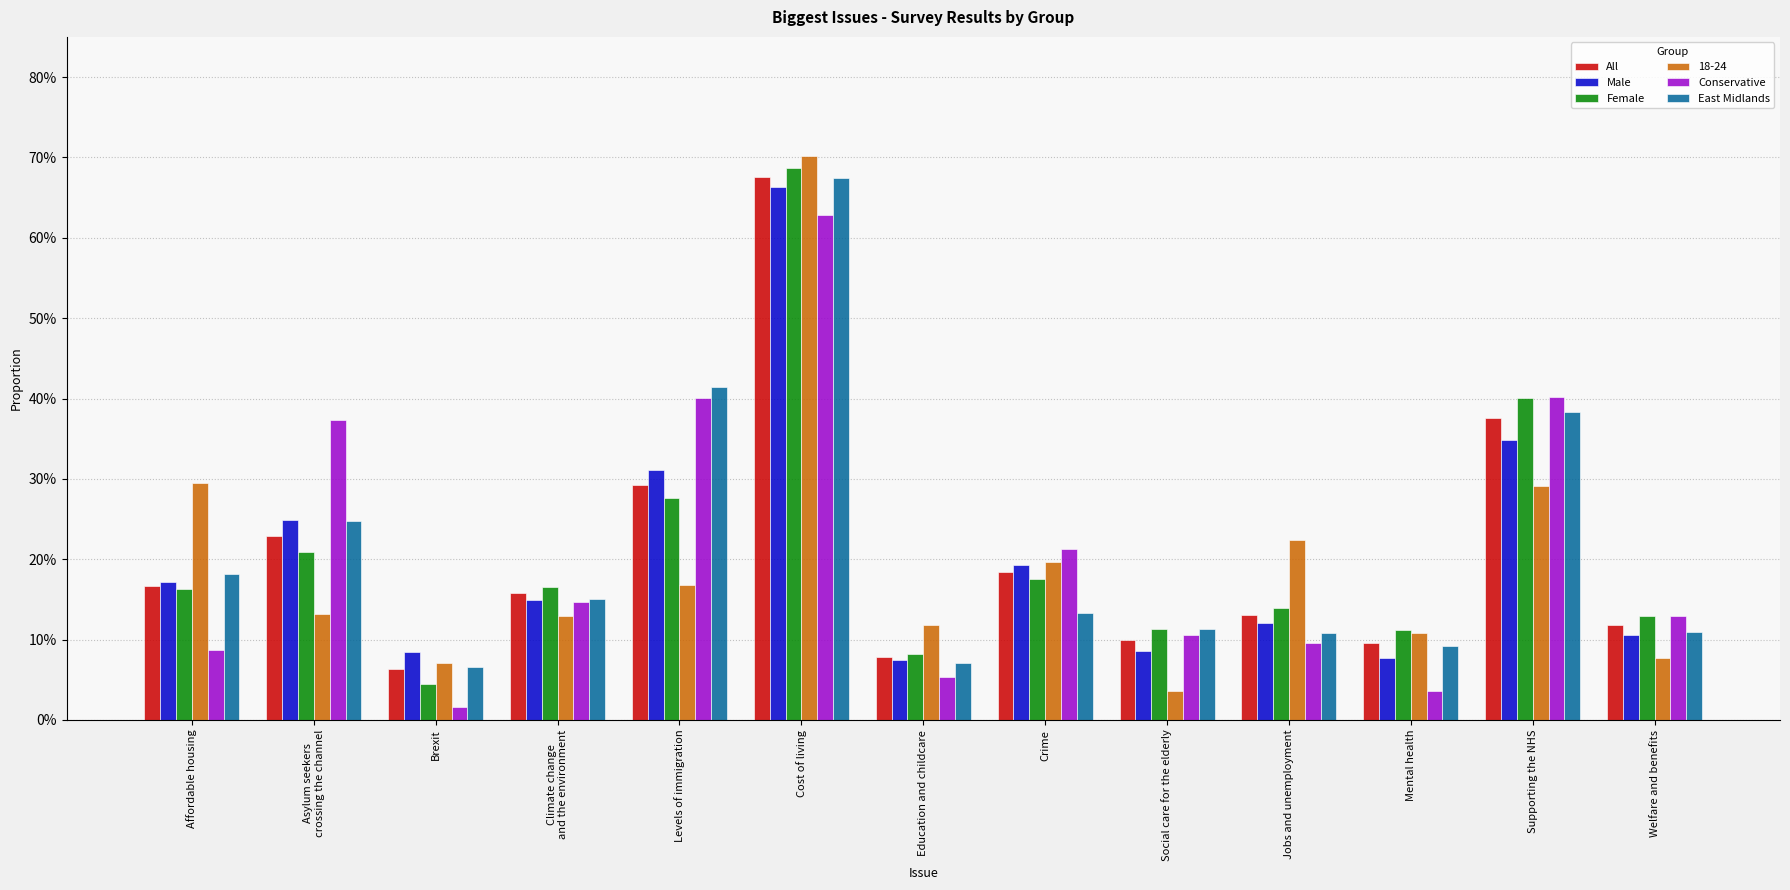

What are all the series names shown in the legend?

All, Male, Female, 18-24, Conservative, East Midlands